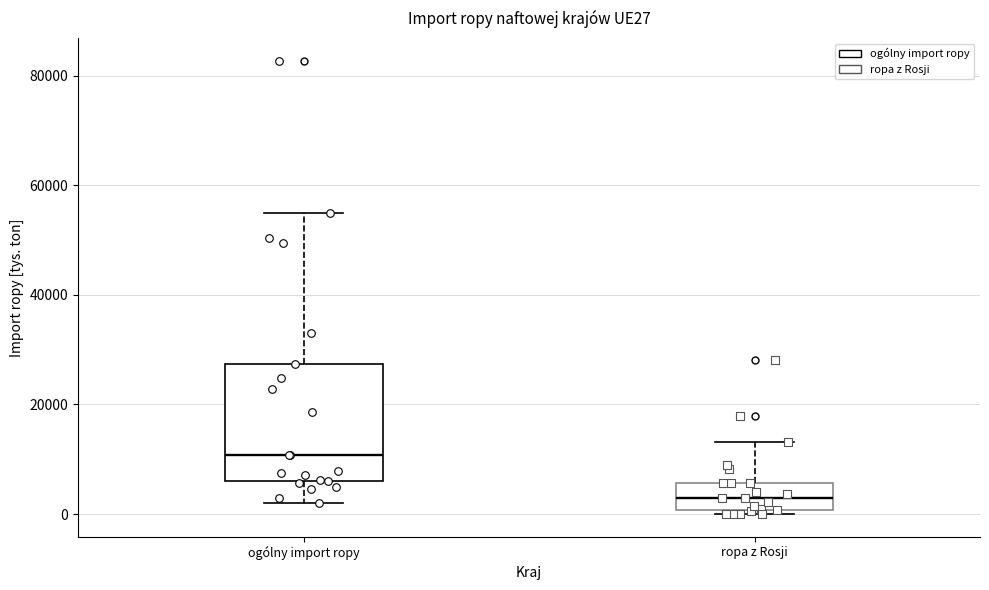

Where is the lower edge of the box for ogólny import ropy on the y-axis? The values are not printed on the chart, so give them approximately, as read against the axis.

6000